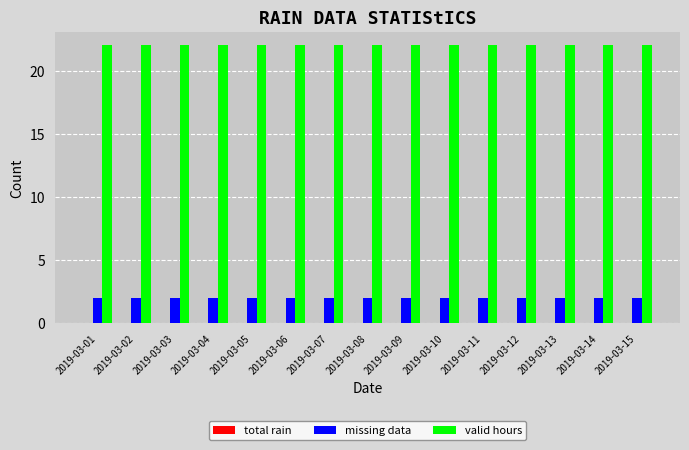

What is the spread (max minus min) of values at 2019-03-04?

20